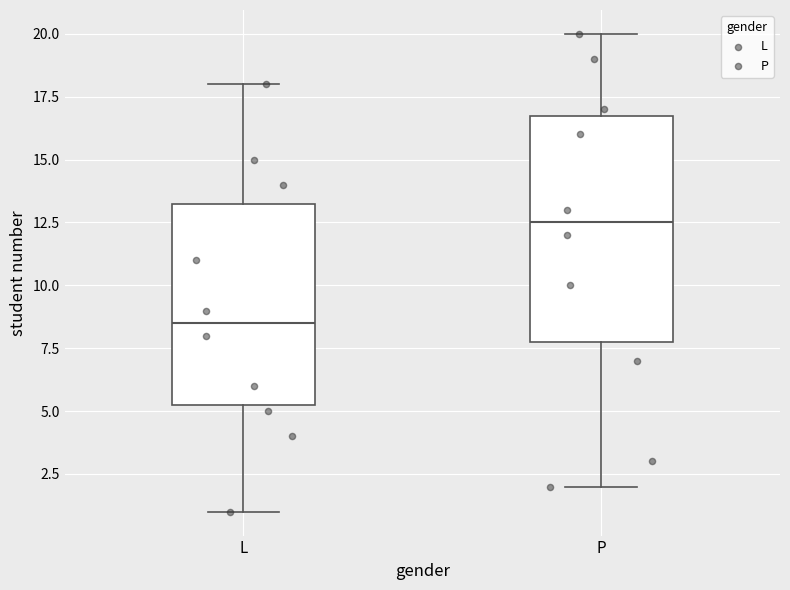

Which box is the tallest, from its lower edge to its upper edge?

P